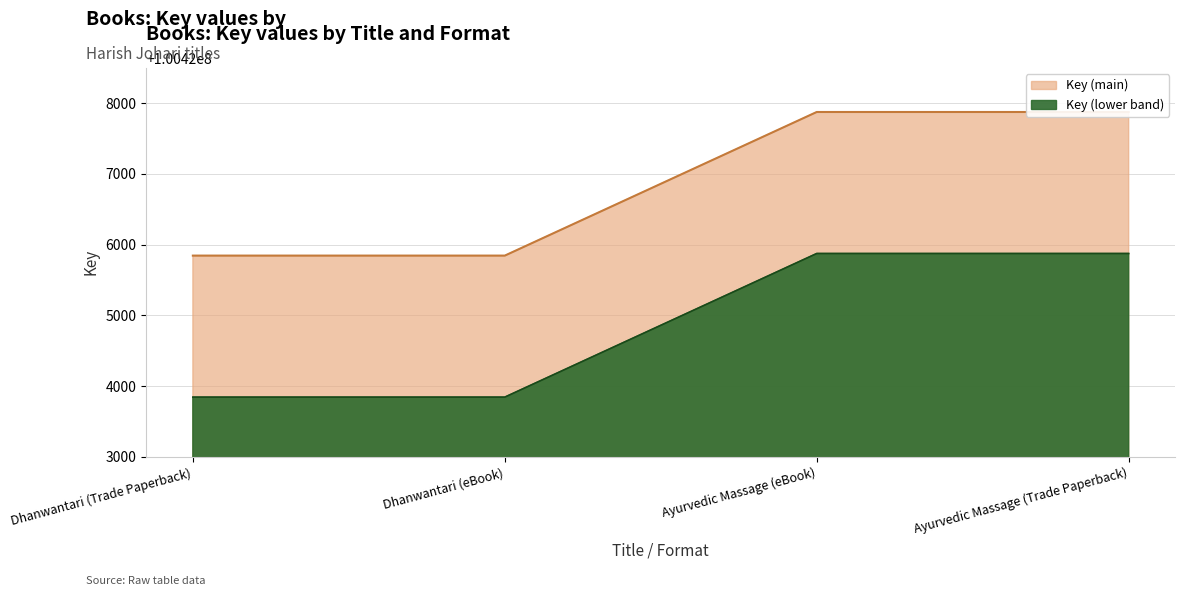

What is the label of the 2nd point from the left?

Dhanwantari (eBook)